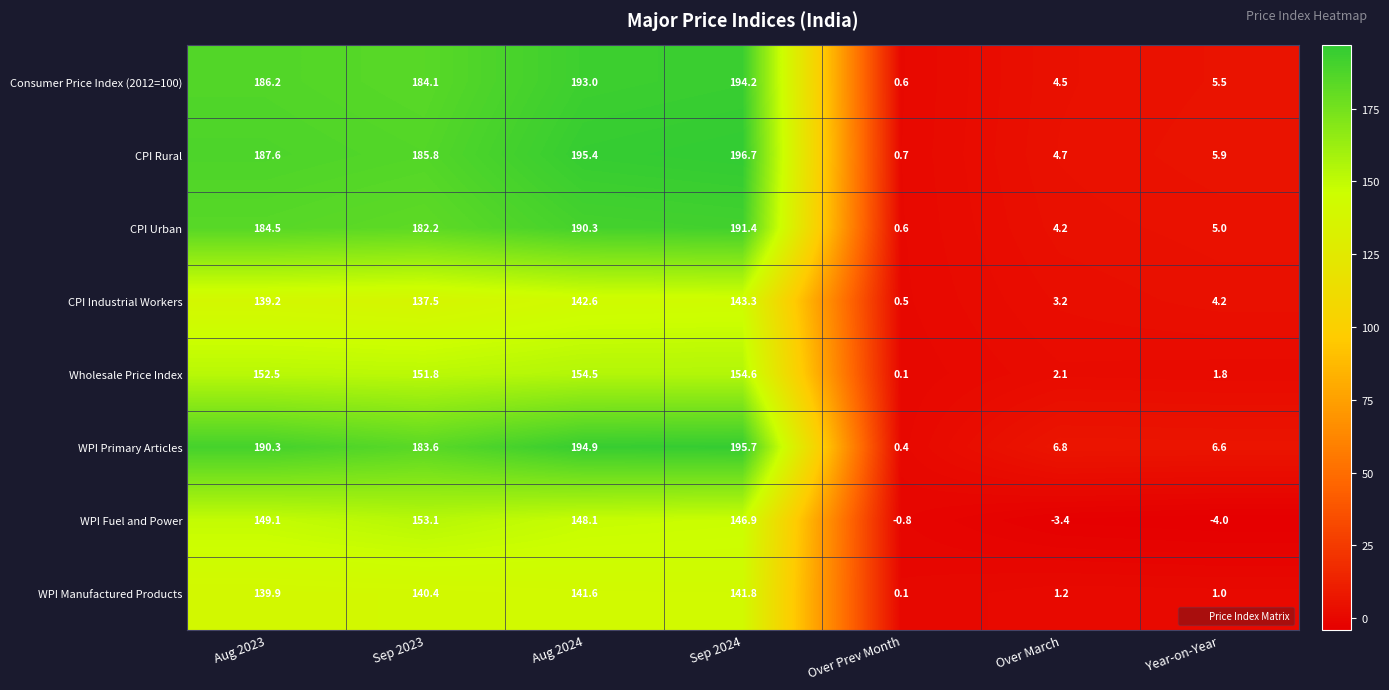

List the series in order of their peak value, lowest first.

WPI Manufactured Products, CPI Industrial Workers, WPI Fuel and Power, Wholesale Price Index, CPI Urban, Consumer Price Index (2012=100), WPI Primary Articles, CPI Rural